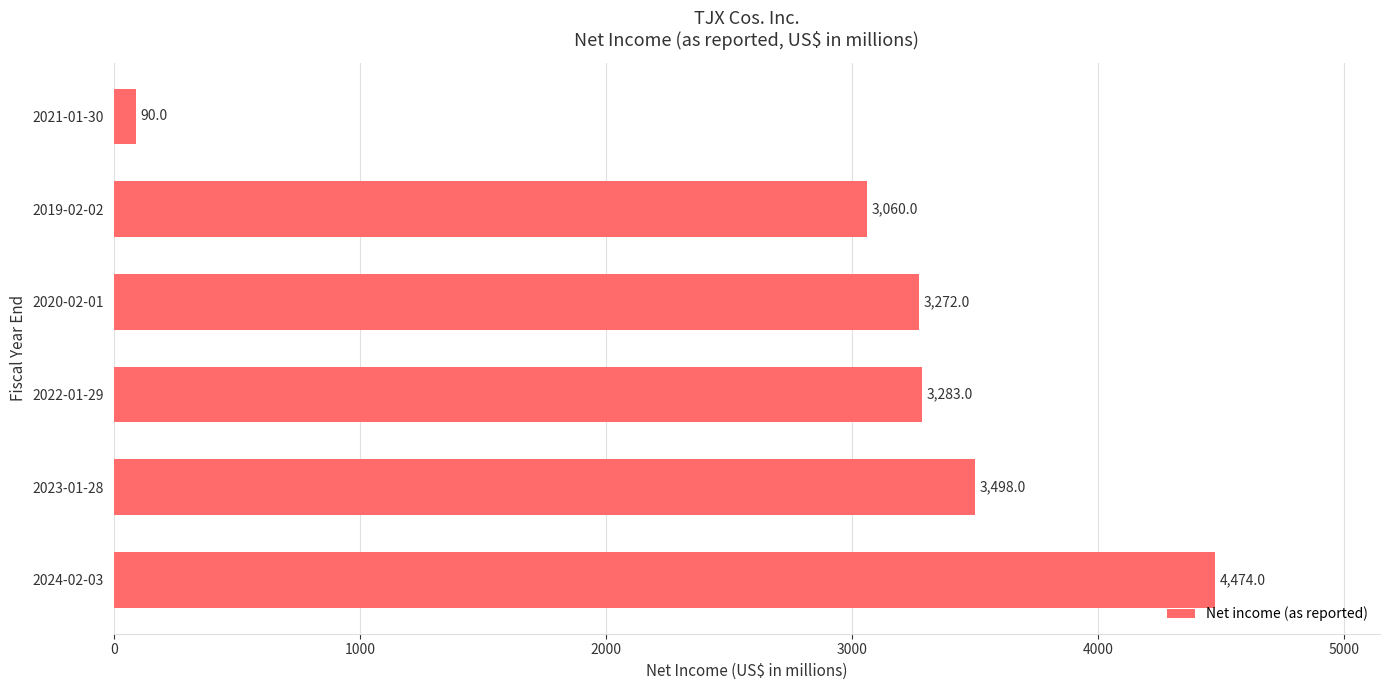

At which label is the value closest to 2282?

2019-02-02